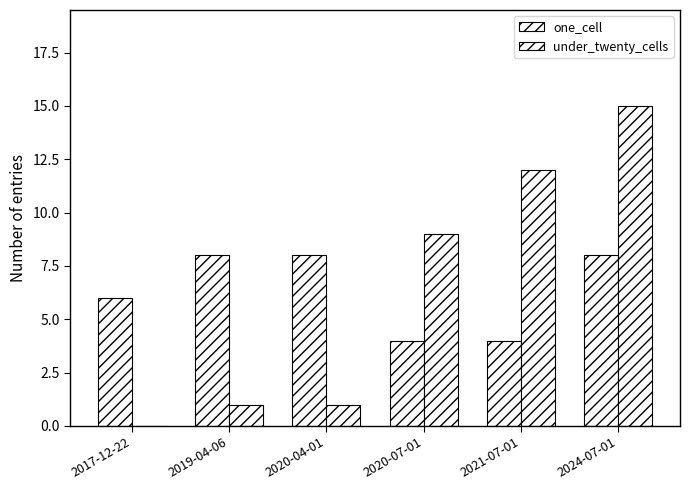

How many one_cell values are between 4 and 8?

6